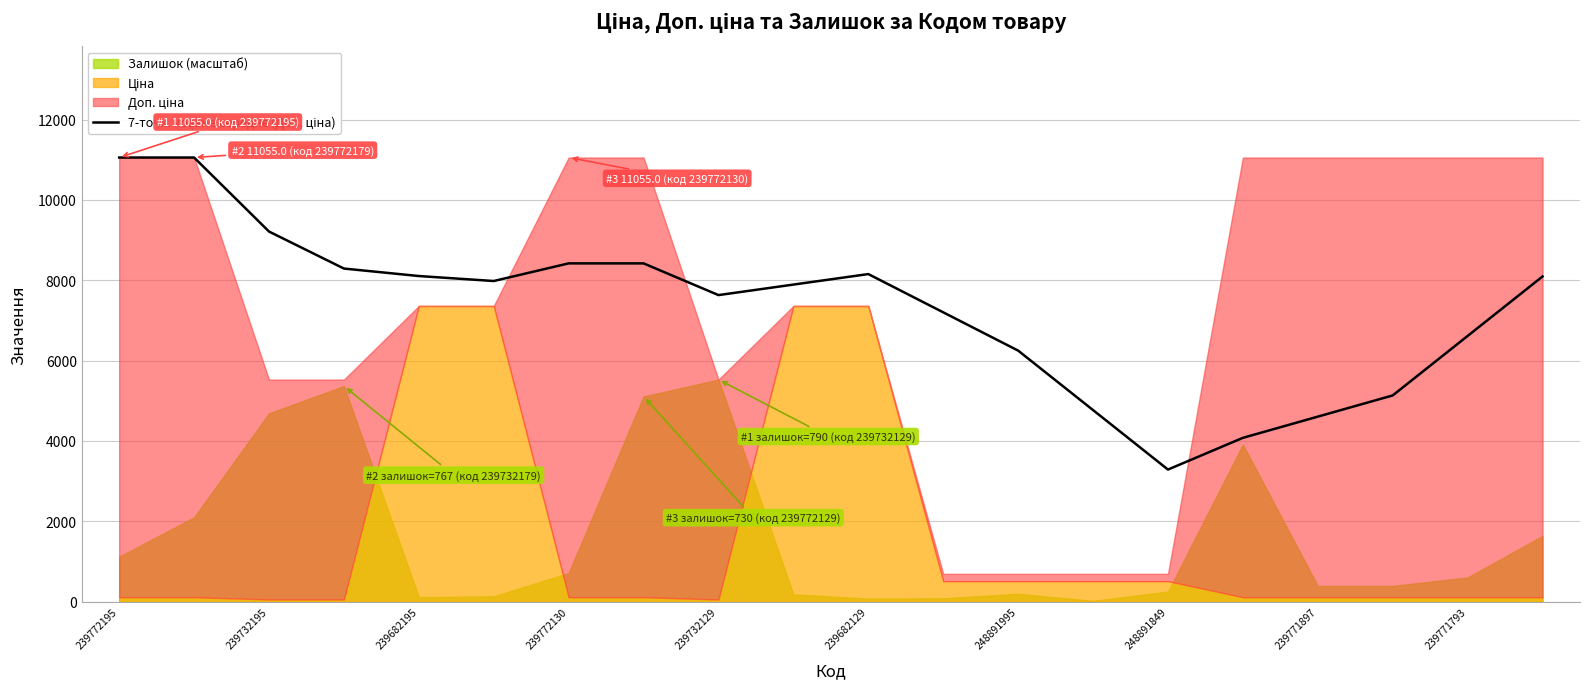

The chart shows a value of 1646.4 at 13. True or false?

False